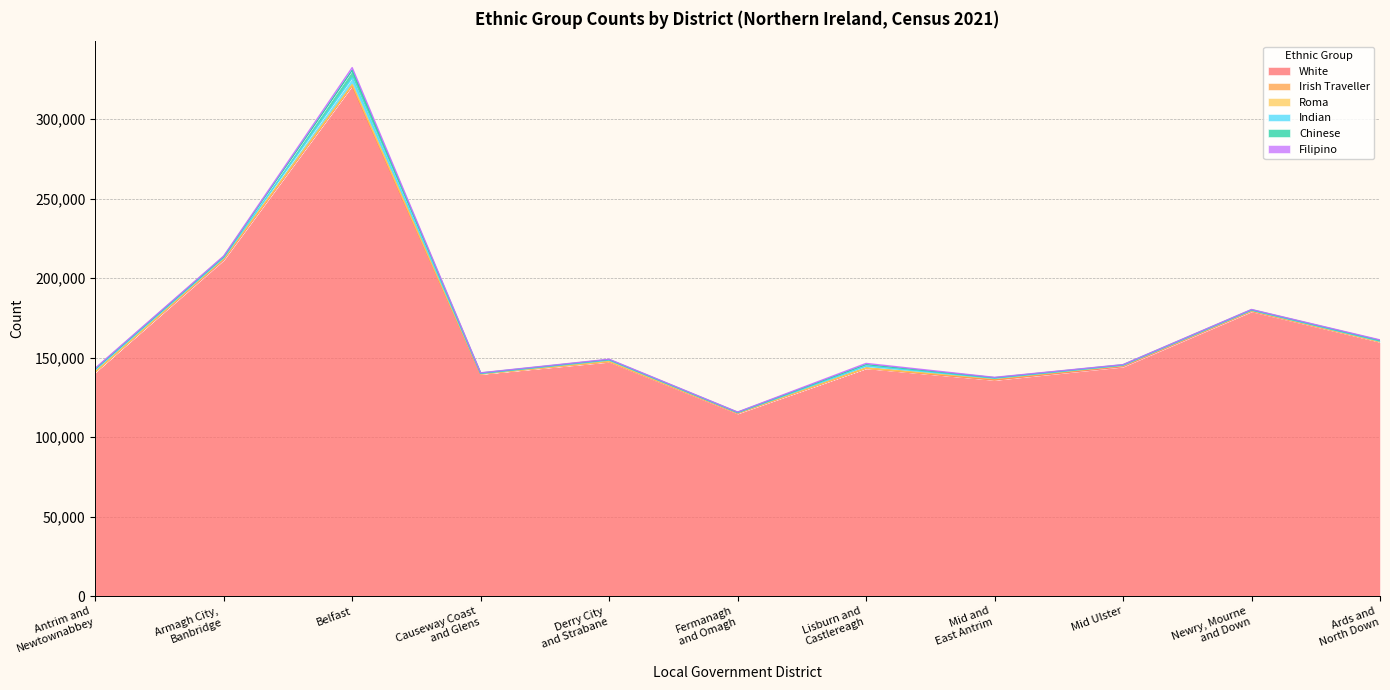

At which category does Chinese reach its first local valley?

Causeway Coast
and Glens